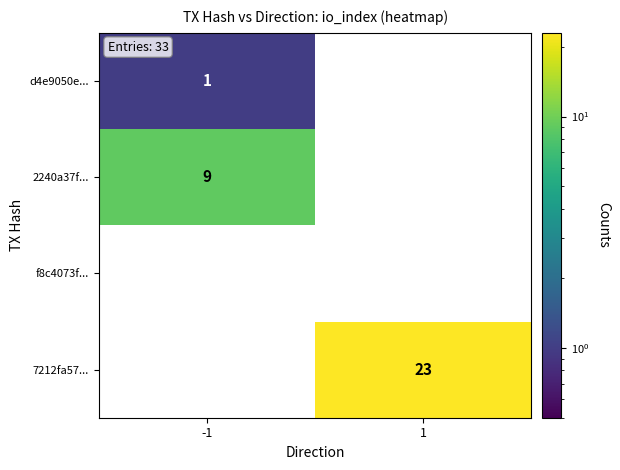

True or false: 2240a37f... has a value of 9 at -1.

True